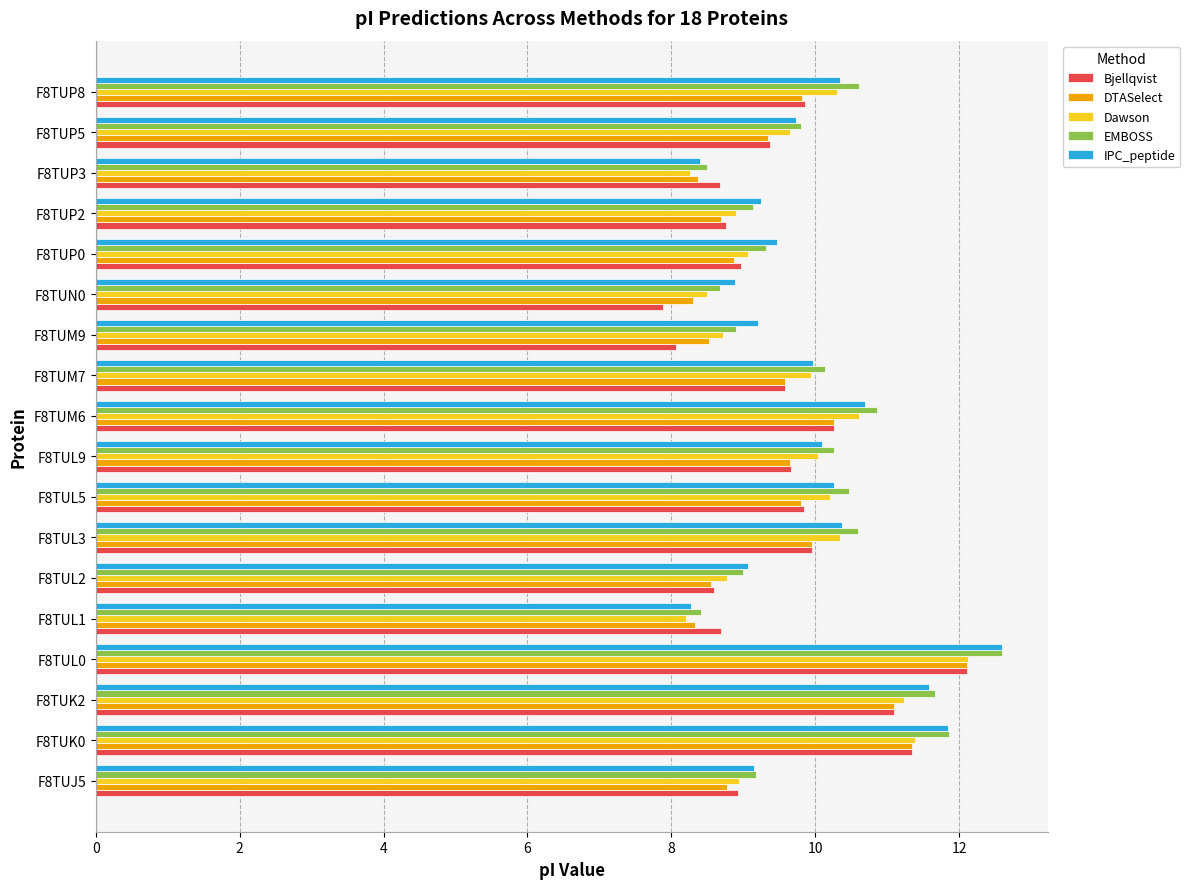

The value of IPC_peptide at F8TUM6 is 17.0. True or false?

False